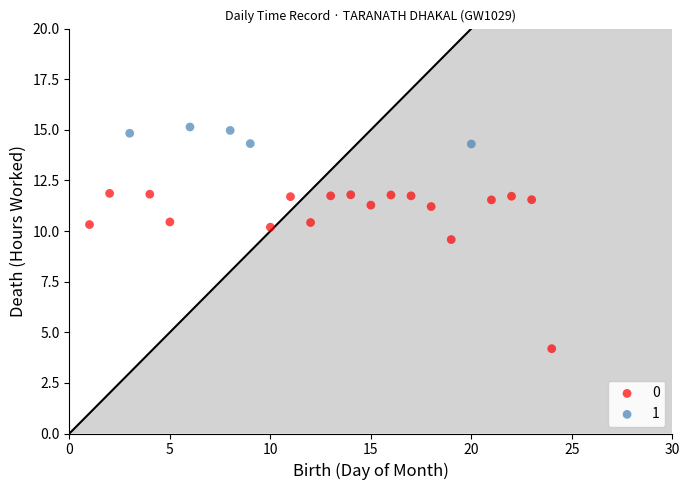

Which series contains the lowest Y value?

0